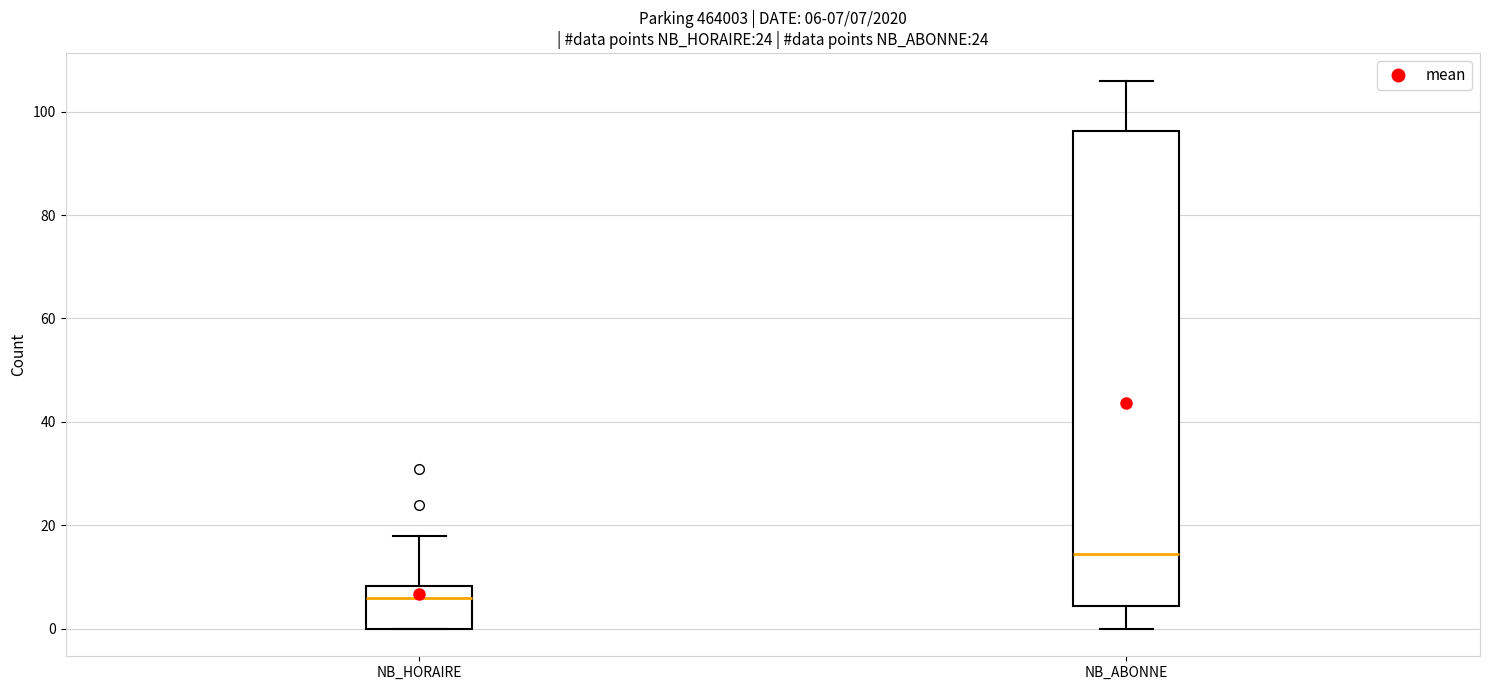

Which box's median line is the lowest?

NB_HORAIRE